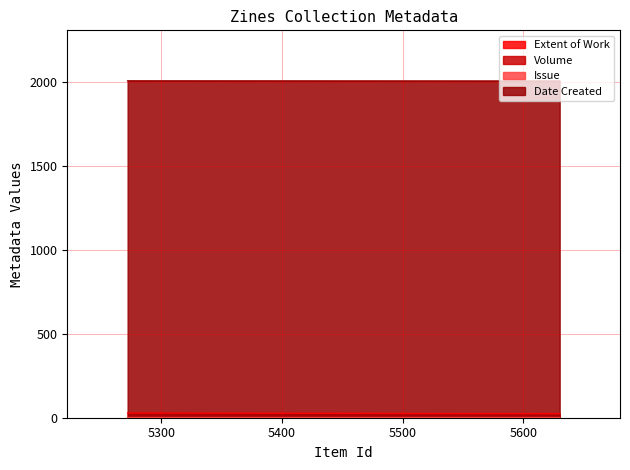

Which series has the largest total across all categories?

Date Created